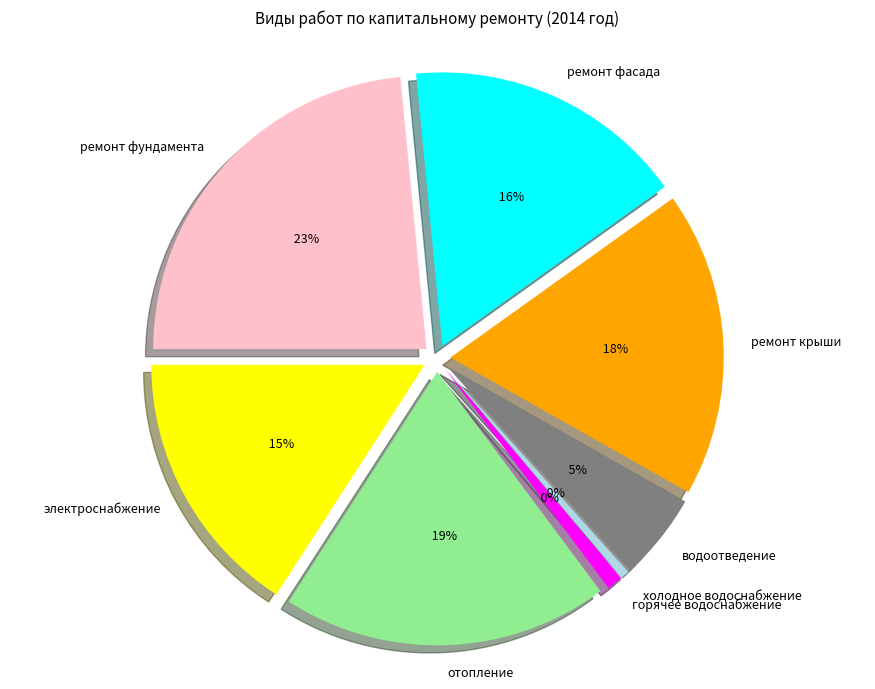

Is it true that горячее водоснабжение is 1% of the pie?

True